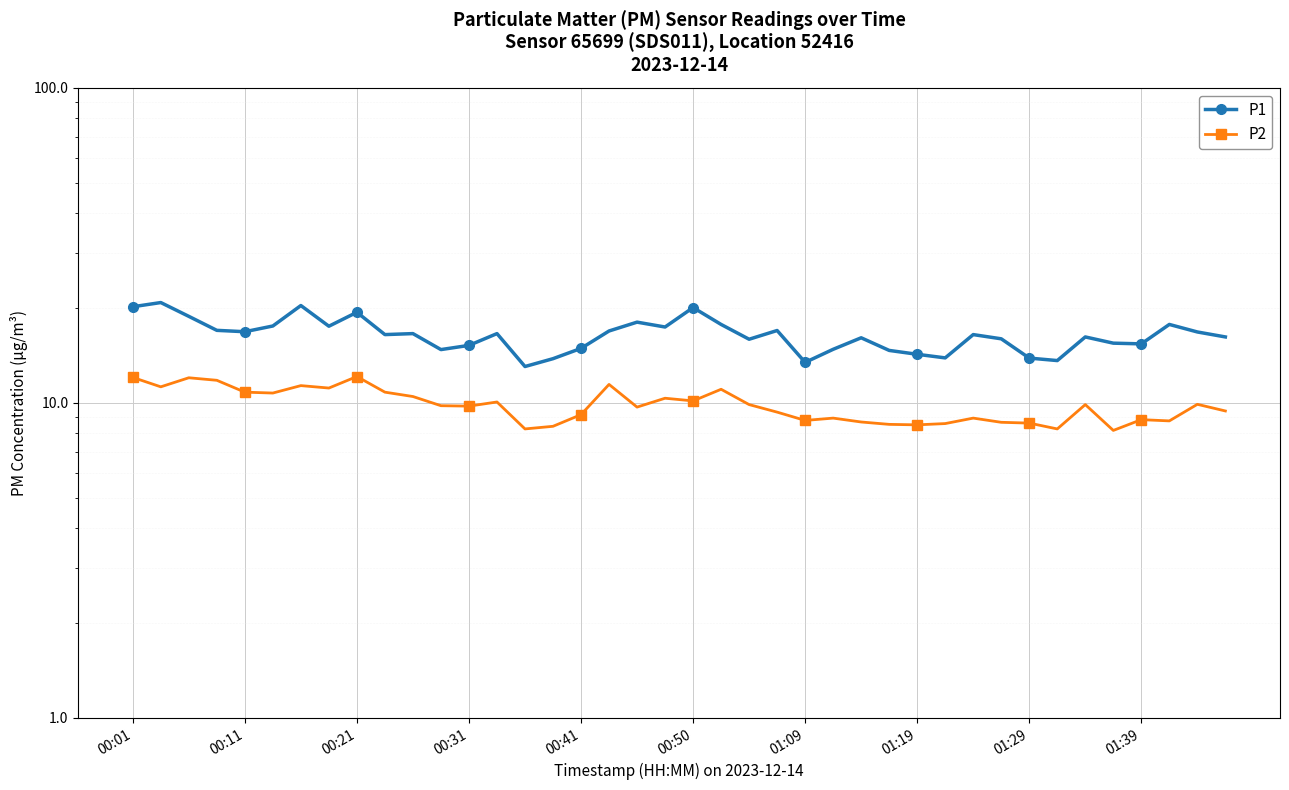

List the series in order of their overall mean, lowest first.

P2, P1